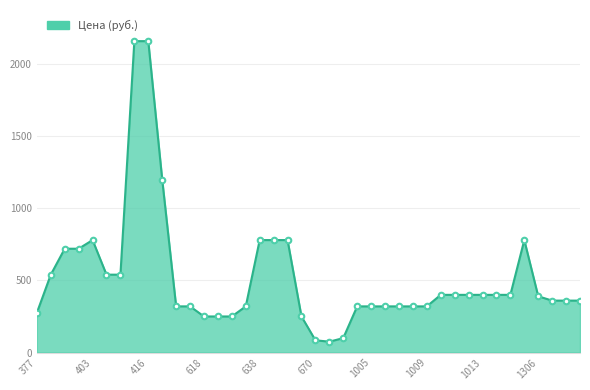

What is the greatest value displayed?

2160